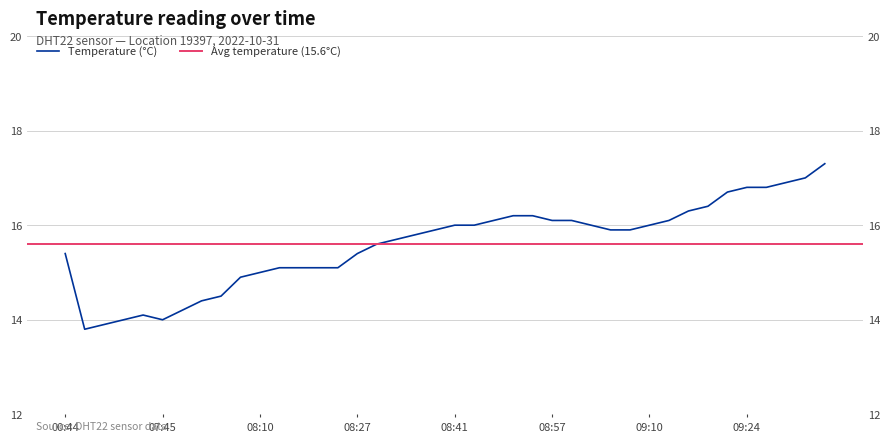

List the labels in order of value, largest first.

09:34, 09:32, 09:29, 09:24, 09:26, 09:22, 09:19, 09:17, 08:52, 08:54, 08:46, 08:57, 09:00, 09:14, 08:41, 08:44, 09:02, 09:10, 08:39, 09:05, 09:08, 08:36, 08:33, 08:30, 00:44, 08:27, 08:13, 08:16, 08:19, 08:25, 08:10, 08:08, 07:56, 07:53, 07:51, 07:42, 07:36, 07:45, 07:33, 07:26